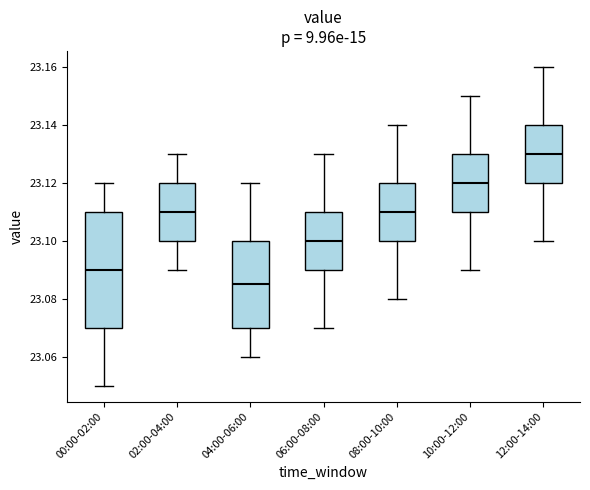

Reading left to right, read every box against the y-axis: the position of its median line, the range the box covers, and the ends of its whiskers. The values are not printed on the chart, so give them approximately, as read against the axis.

00:00-02:00: median 23.090, box 23.070 to 23.110, whiskers 23.050 to 23.120
02:00-04:00: median 23.110, box 23.100 to 23.120, whiskers 23.090 to 23.130
04:00-06:00: median 23.086, box 23.070 to 23.100, whiskers 23.060 to 23.120
06:00-08:00: median 23.100, box 23.090 to 23.110, whiskers 23.070 to 23.130
08:00-10:00: median 23.110, box 23.100 to 23.120, whiskers 23.080 to 23.140
10:00-12:00: median 23.120, box 23.110 to 23.130, whiskers 23.090 to 23.150
12:00-14:00: median 23.130, box 23.120 to 23.140, whiskers 23.100 to 23.160